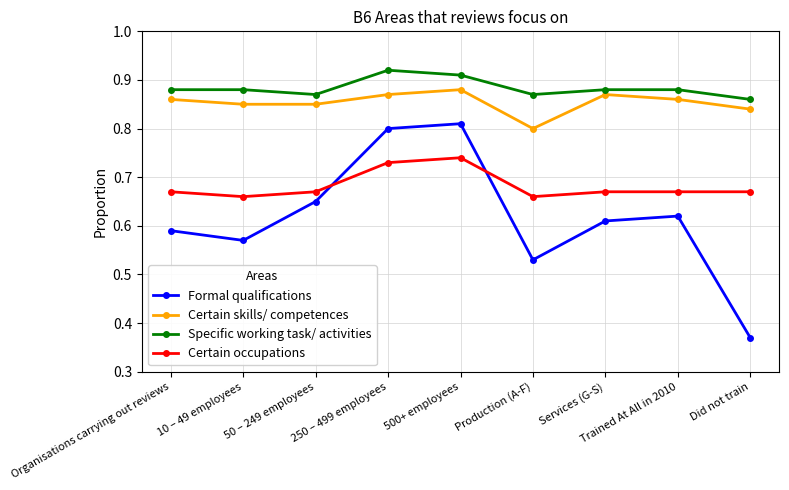

Which series has the largest total across all categories?

Specific working task/ activities